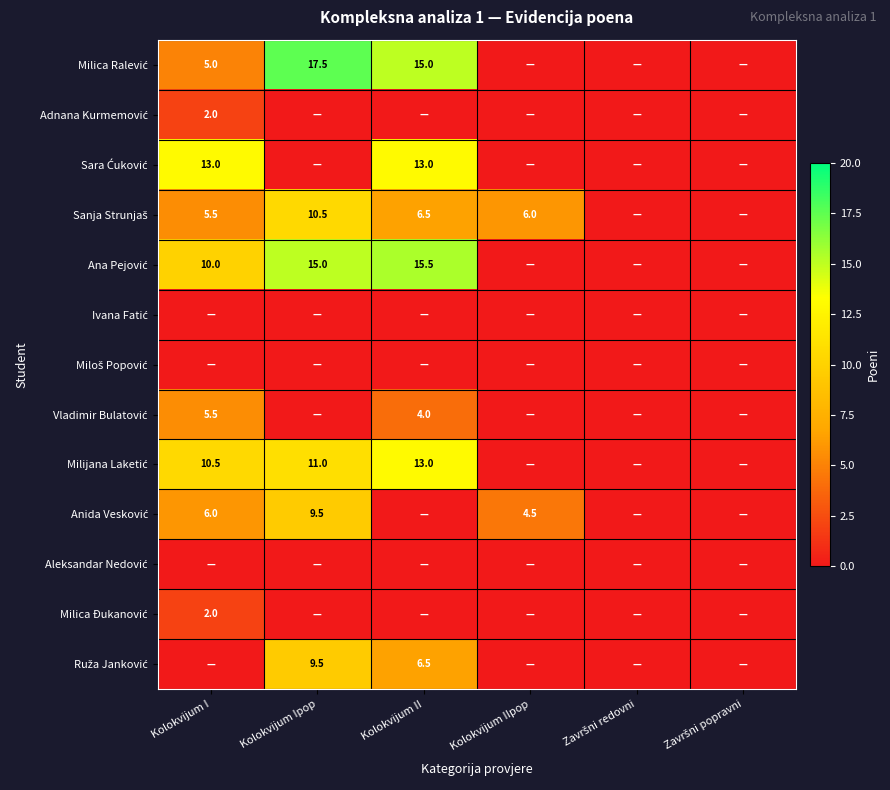

Rank the categories by Ruža Janković value from lowest to highest.

Kolokvijum I, Kolokvijum IIpop, Završni redovni, Završni popravni, Kolokvijum II, Kolokvijum Ipop